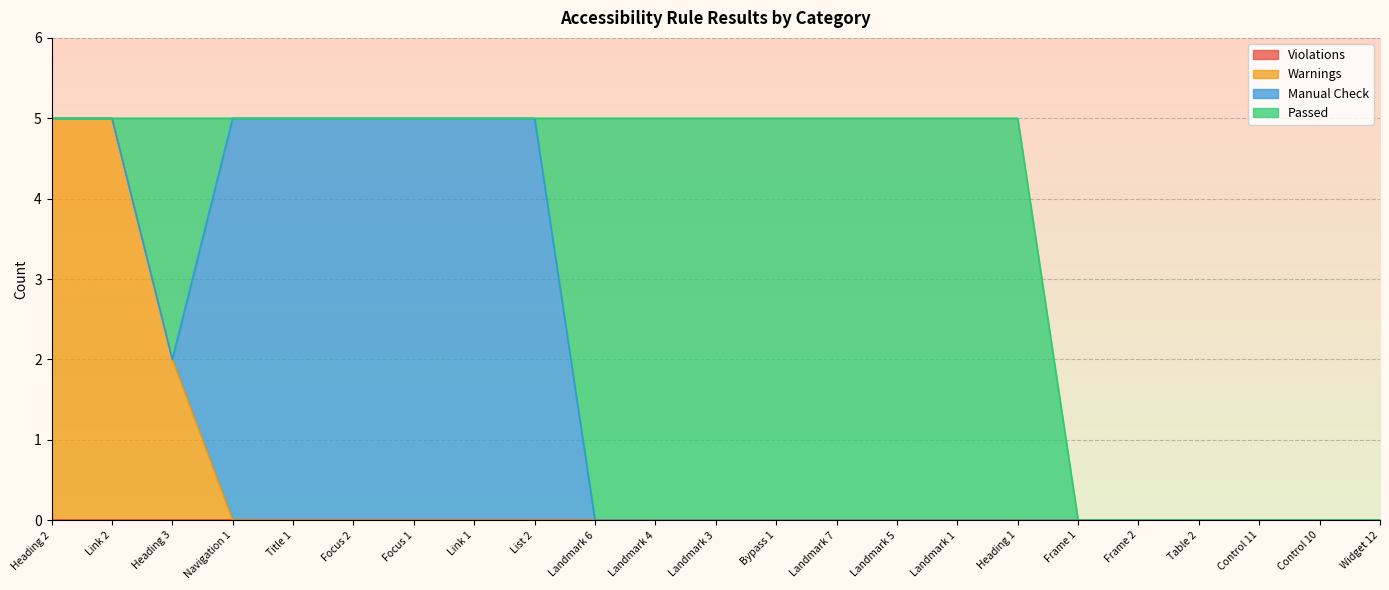

True or false: Warnings and Violations cross at least once.

False